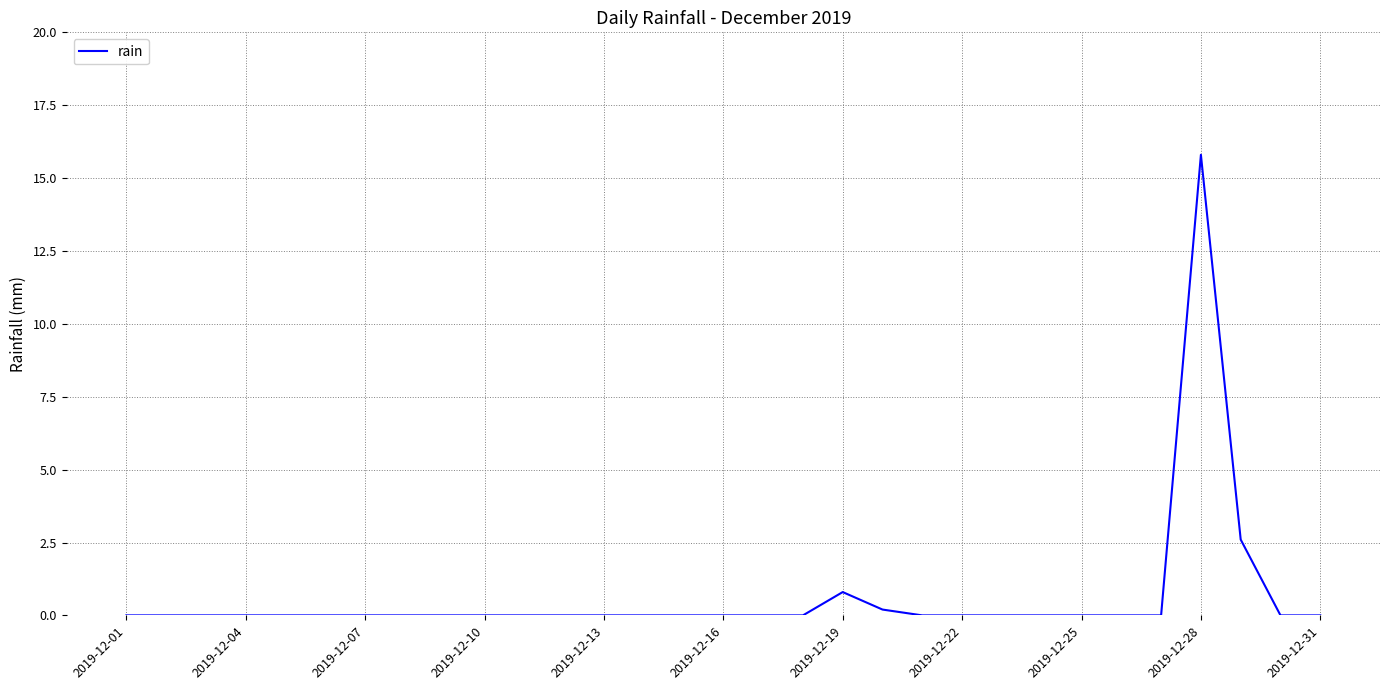

Does the chart have visible grid lines?

Yes